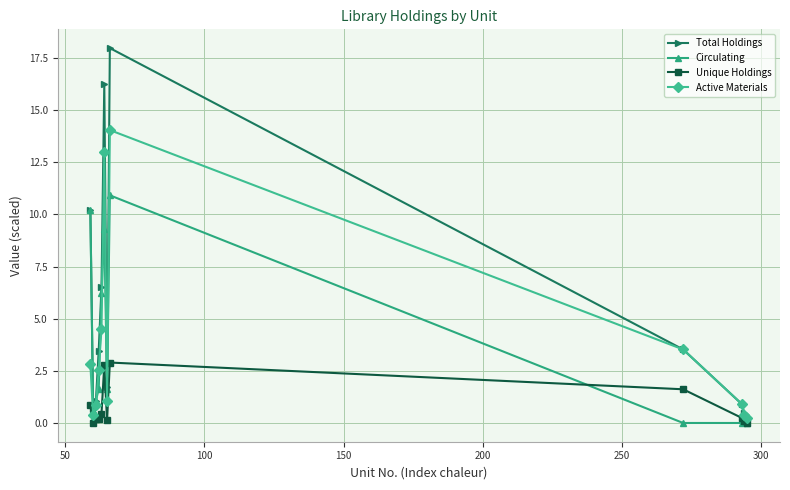

List the series in order of their peak value, lowest first.

Unique Holdings, Circulating, Active Materials, Total Holdings